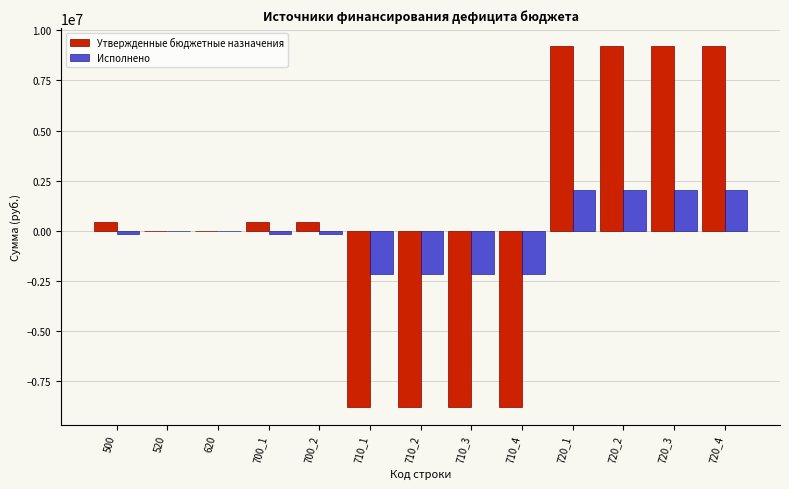

Reading left to right, extract all data points from this chart.

Утвержденные бюджетные назначения: 500=430456.7	520=0.0	620=0.0	700_1=430456.7	700_2=430456.7	710_1=-8785690.0	710_2=-8785690.0	710_3=-8785690.0	710_4=-8785690.0	720_1=9216146.7	720_2=9216146.7	720_3=9216146.7	720_4=9216146.7
Исполнено: 500=-144995.5	520=0.0	620=0.0	700_1=-144995.5	700_2=-144995.5	710_1=-2167691.3	710_2=-2167691.3	710_3=-2167691.3	710_4=-2167691.3	720_1=2022695.8	720_2=2022695.8	720_3=2022695.8	720_4=2022695.8